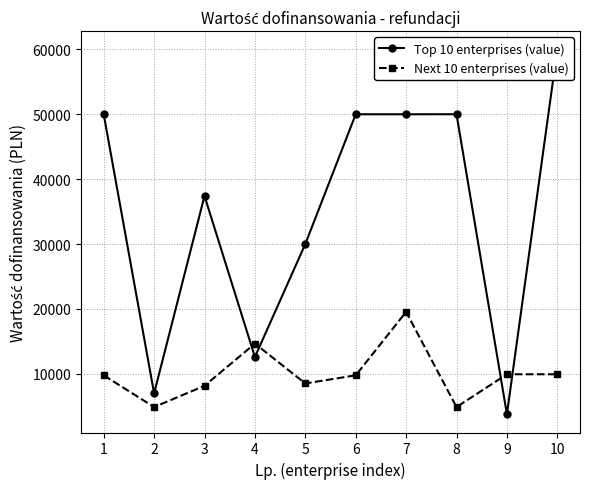

How many interior local valleys does the Top 10 enterprises (value) series have?

3